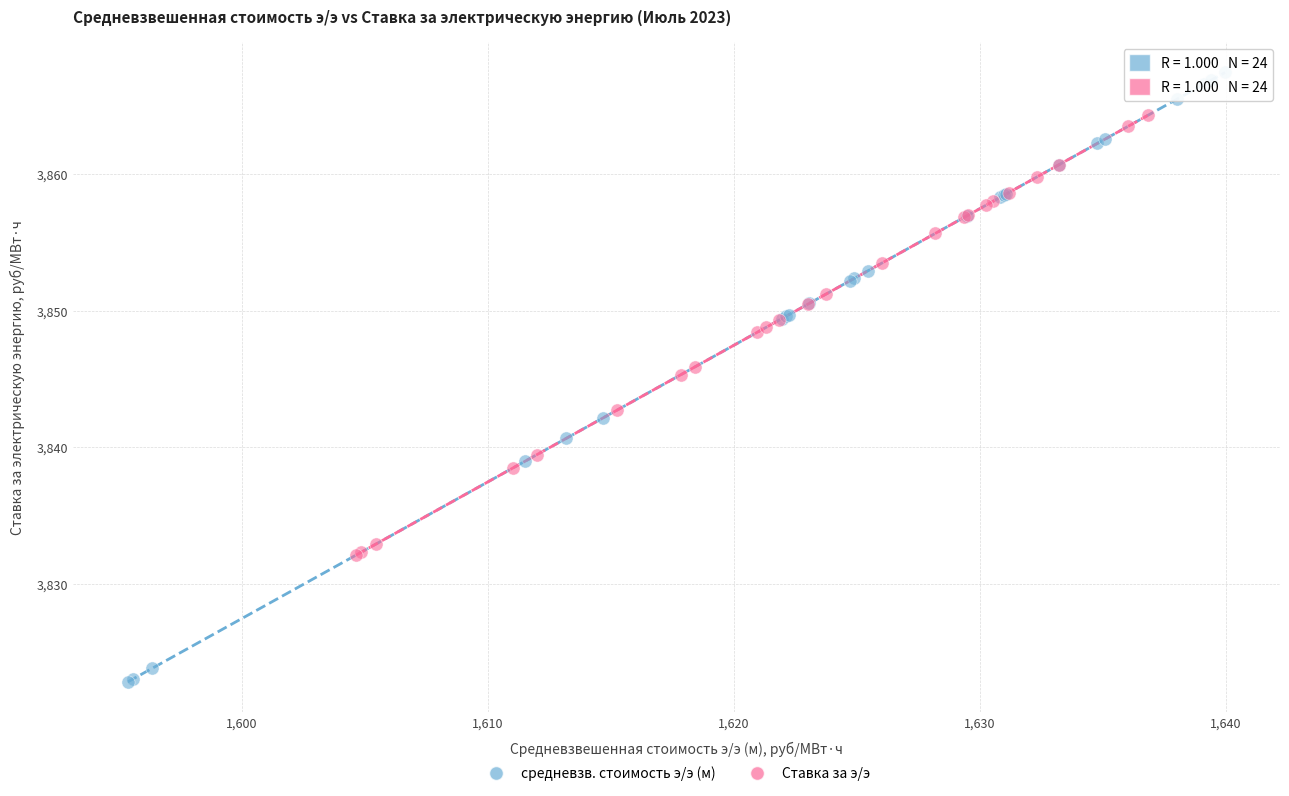

What are all the series names shown in the legend?

средневзв. стоимость э/э (м), Ставка за э/э